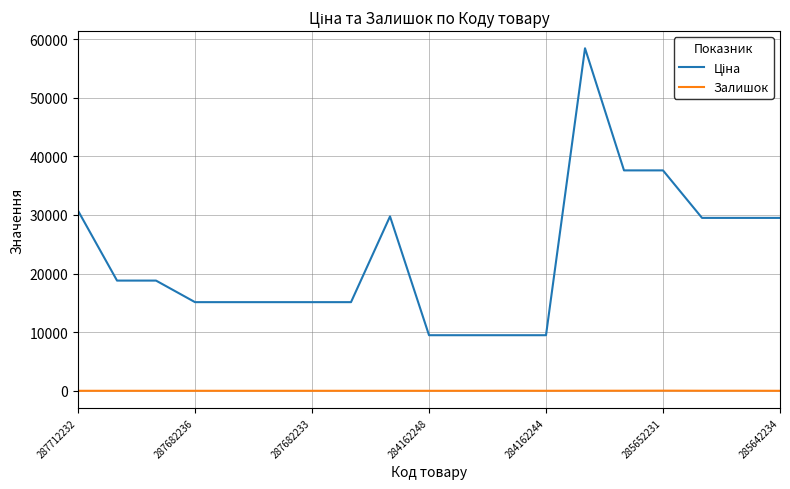

What is the maximum value shown in the chart?

58426.5